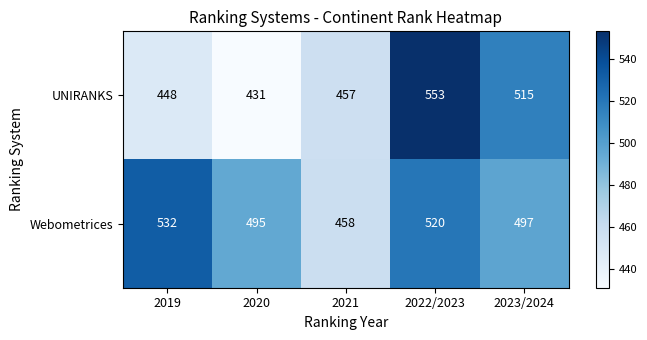

At which category is the sum across all series the highest?

2022/2023